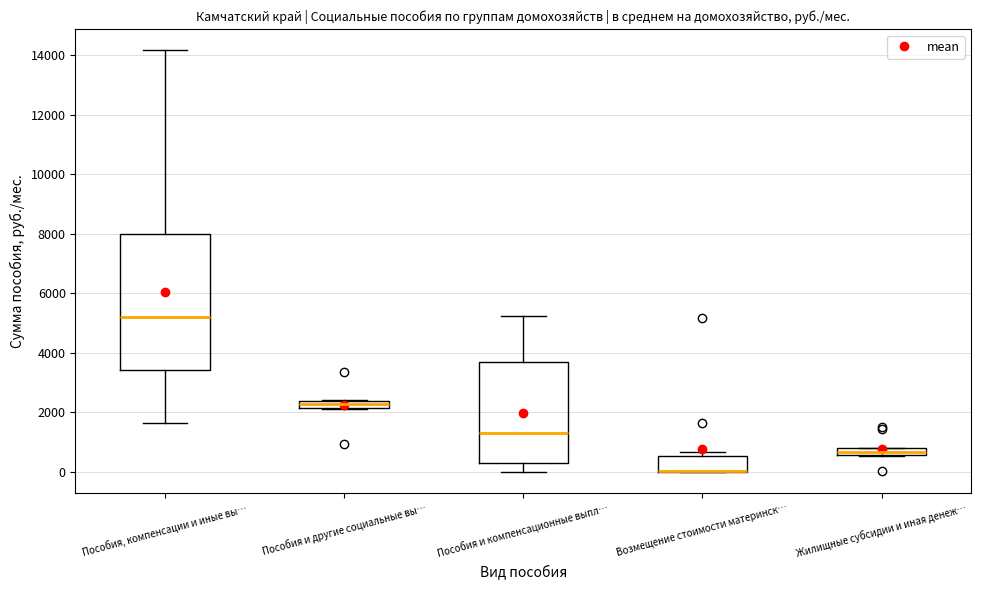

Where is the lower edge of the box for Пособия и компенсационные выпл… on the y-axis? The values are not printed on the chart, so give them approximately, as read against the axis.

400